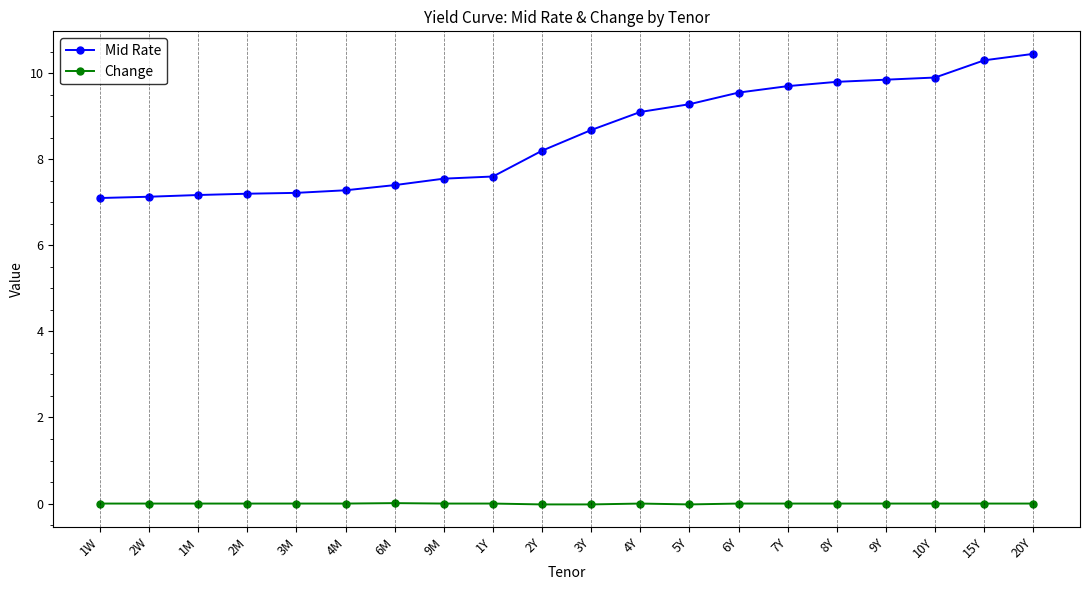

What is the lowest value of the Mid Rate series?

7.1